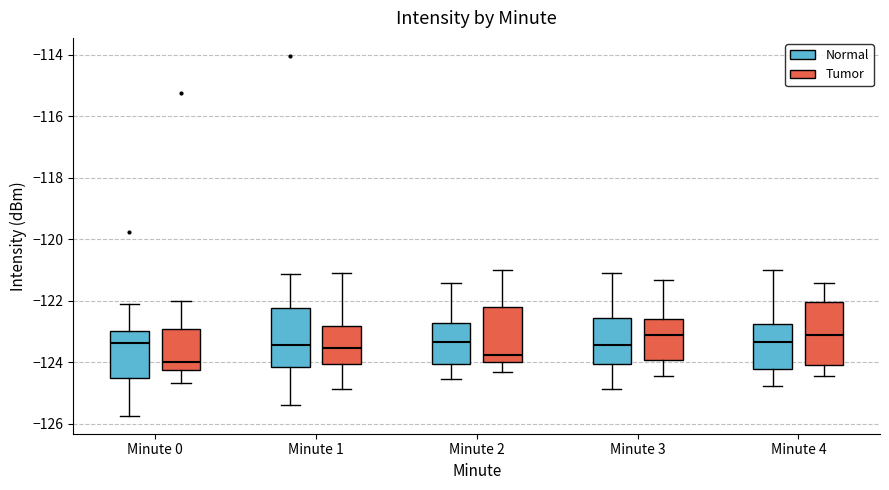

Where is the lower edge of the box for Minute 4 (Tumor) on the y-axis? The values are not printed on the chart, so give them approximately, as read against the axis.

-124.2